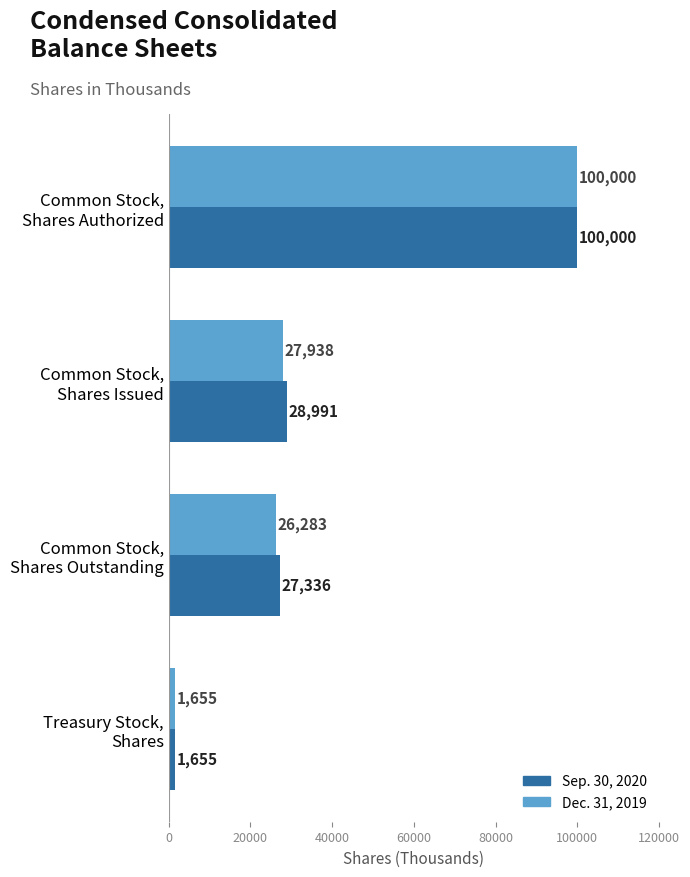

What is the average value of the Dec. 31, 2019 series?

38969